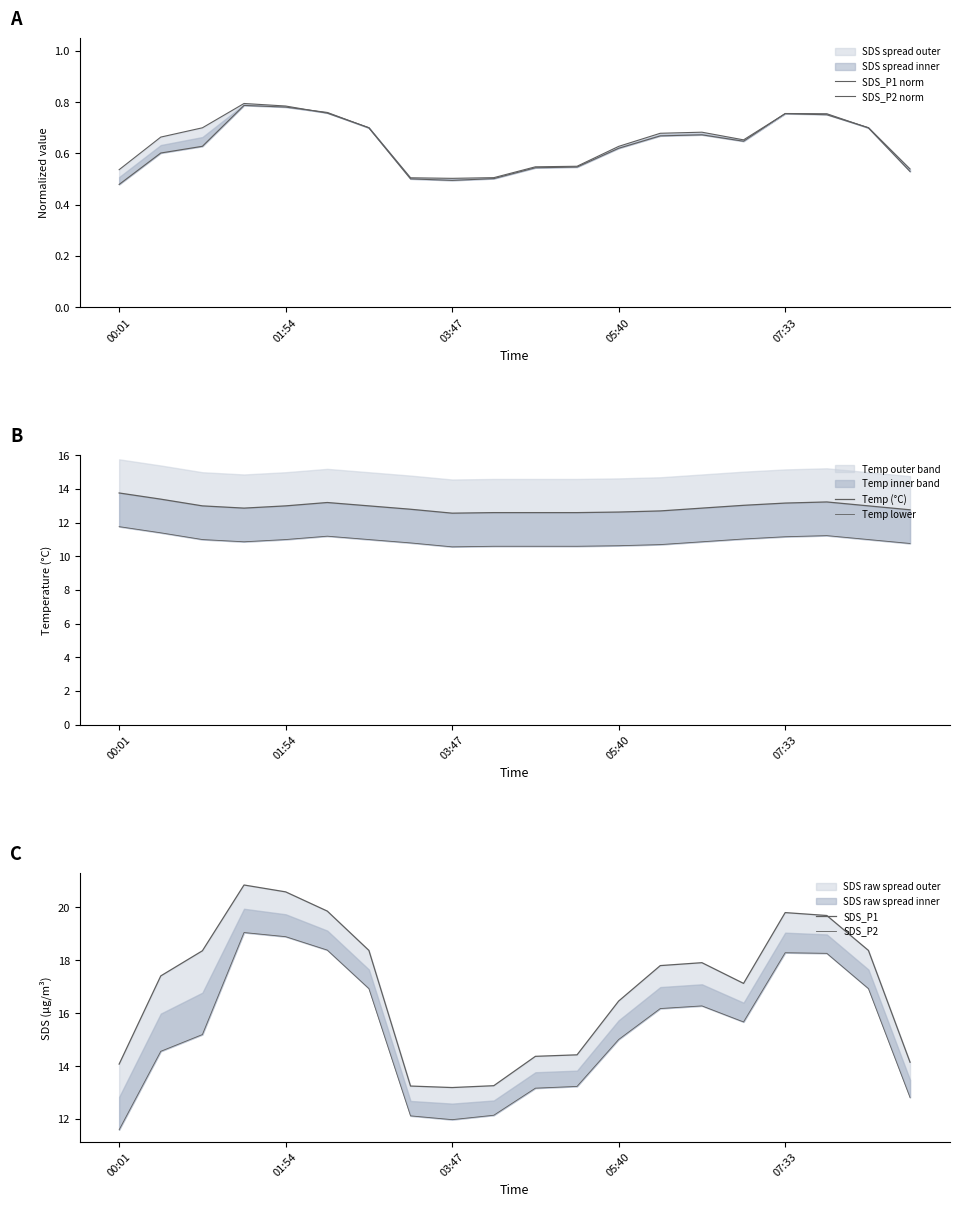

True or false: SDS_P2 and SDS_P2 norm intersect in this chart.

False